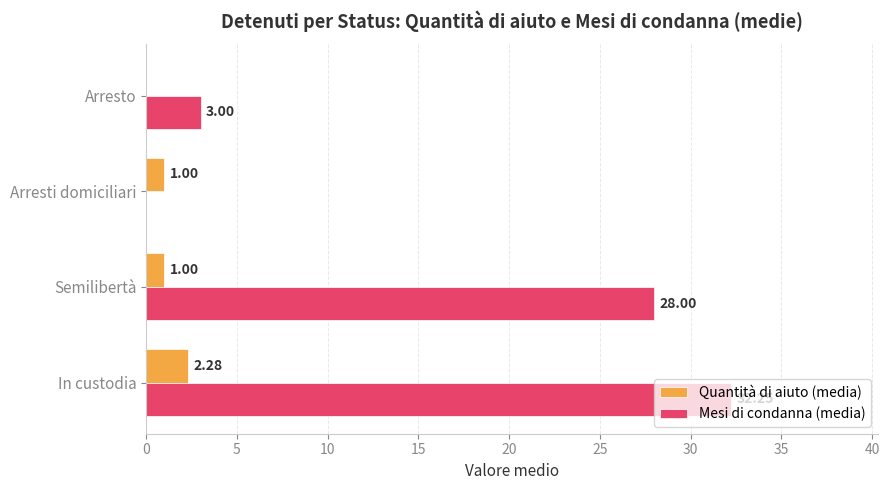

How many data points does each series have?

4